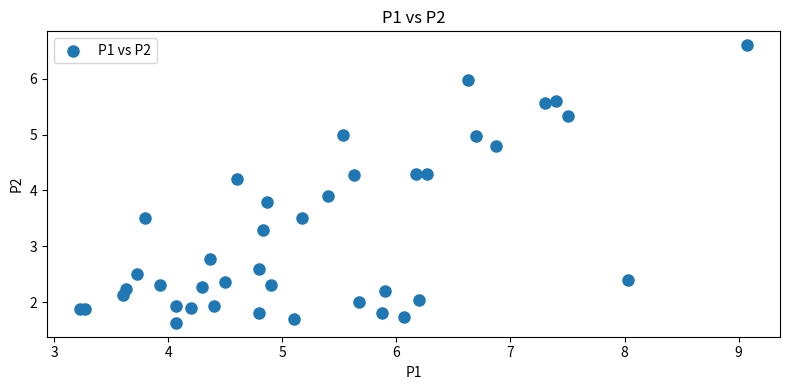

What Y value in the scatter plot is closest to 4?

3.9